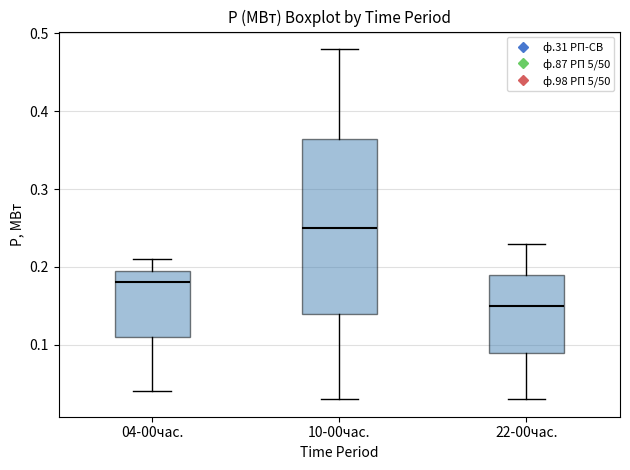

Which box has the highest median line?

10-00час.